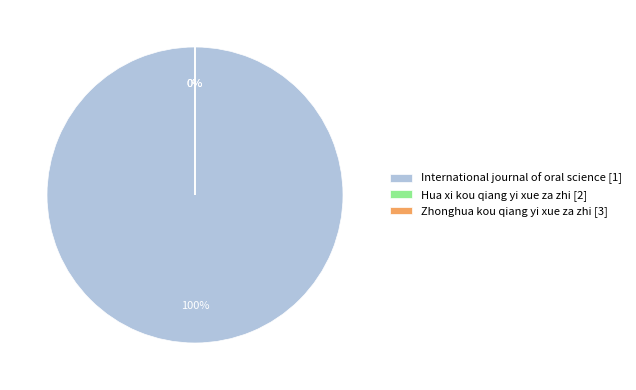

What is the smallest slice in the pie chart?

Zhonghua kou qiang yi xue za zhi [3]